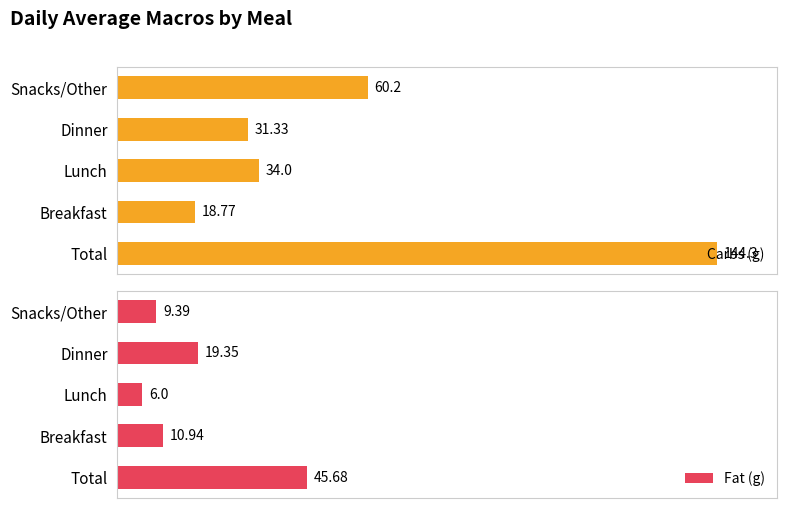

At which label is Carbs (g) closest to 81?

Snacks/Other